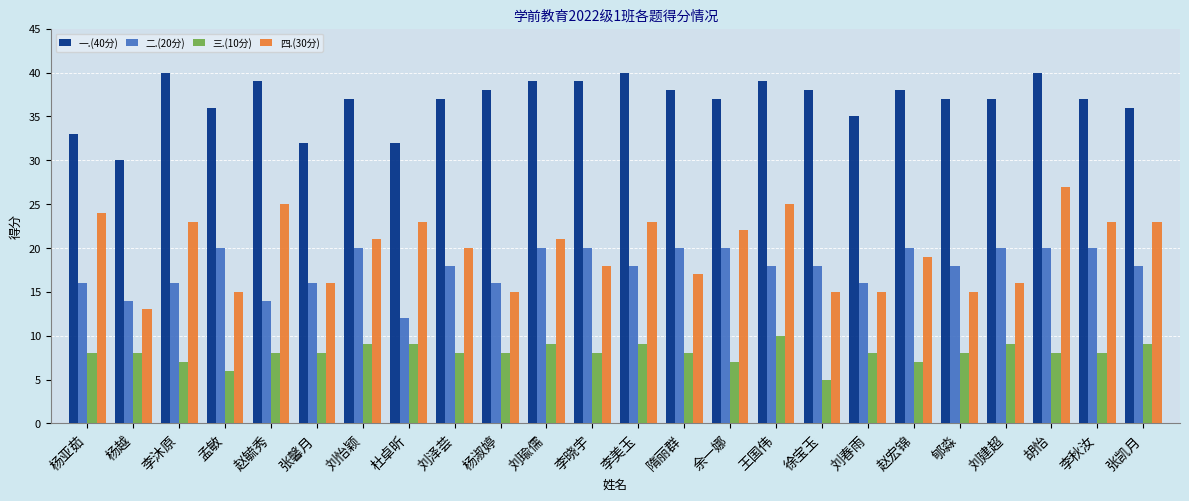

How many groups of bars are there?

24